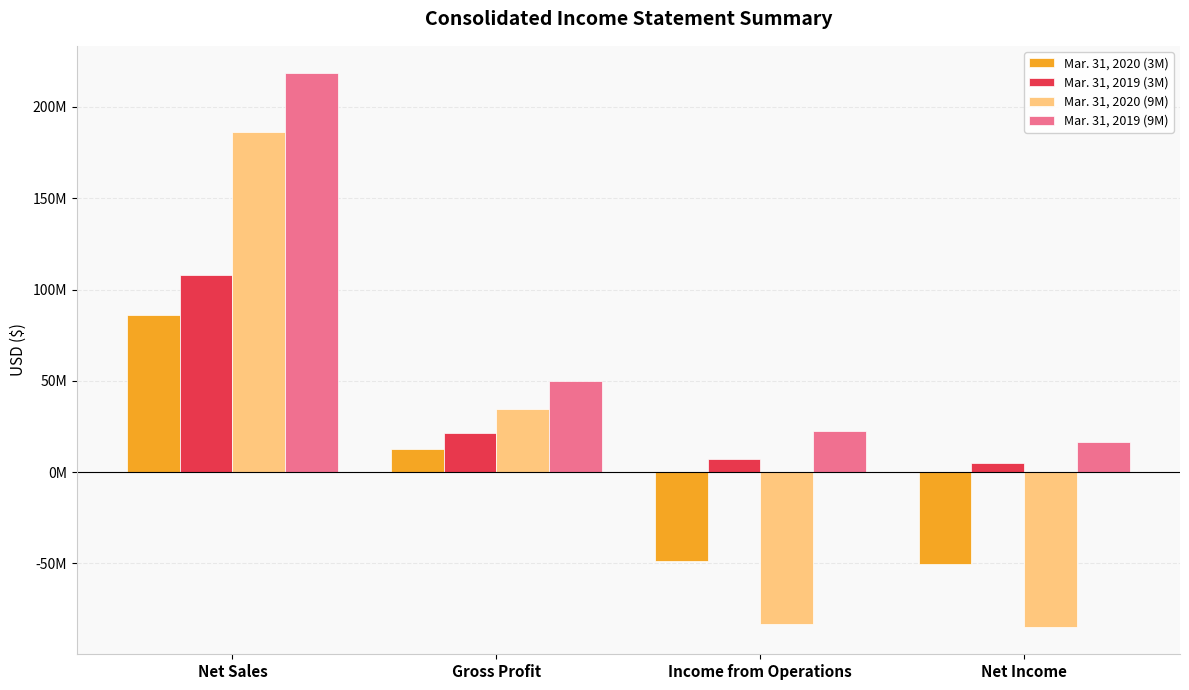

What is the spread (max minus min) of values at Gross Profit?

37253406